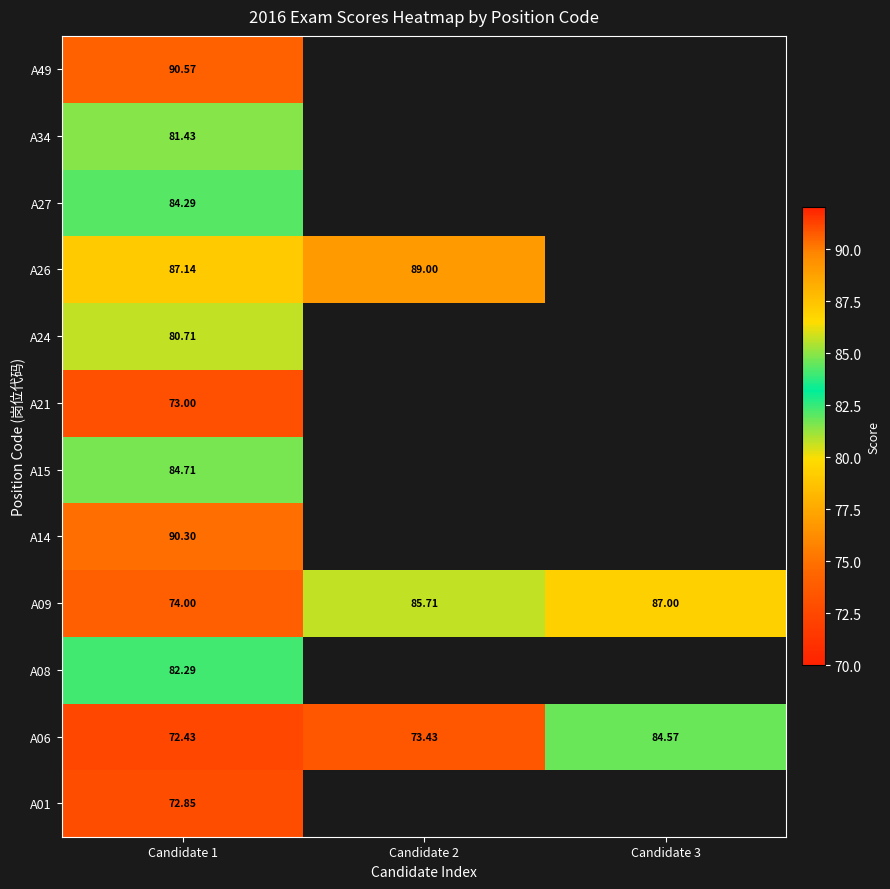

Rank the series by their maximum value, from lowest to highest.

A01, A21, A24, A34, A08, A27, A06, A15, A09, A26, A14, A49